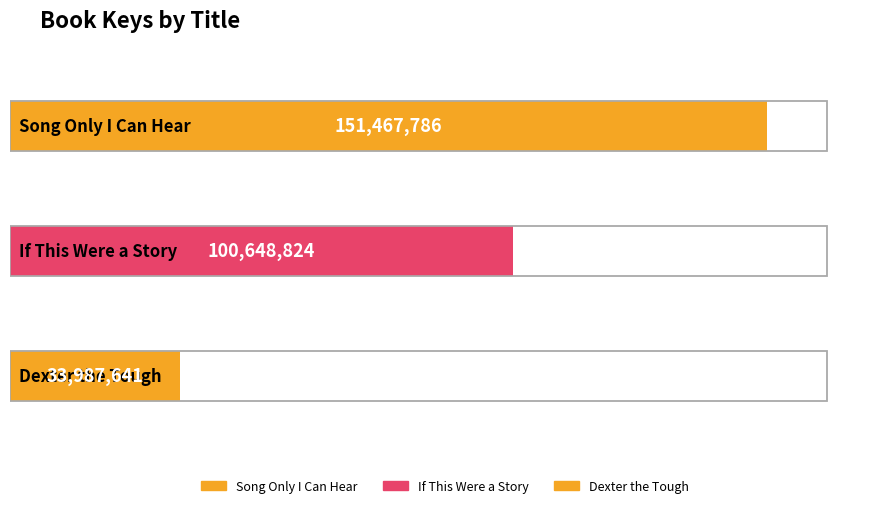

What is the change in value from Song Only I Can Hear to If This Were a Story?

-50818962